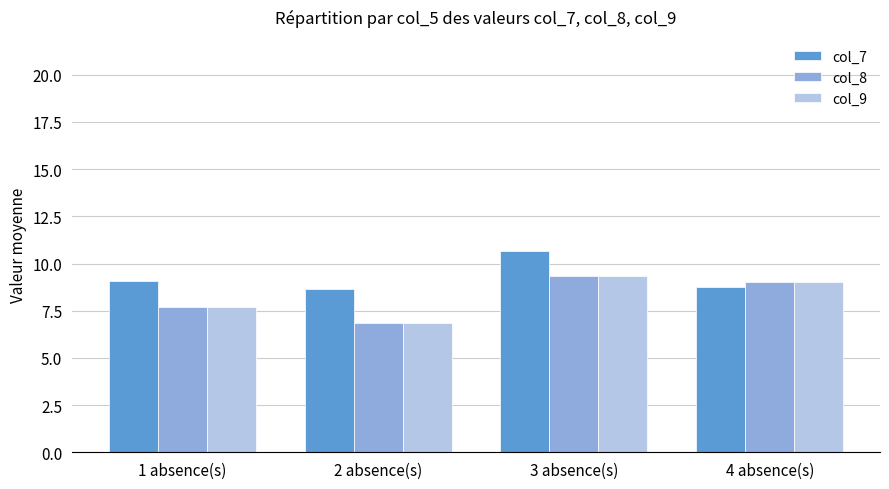

What is the difference between the maximum and minimum values in the col_8 series?

2.5